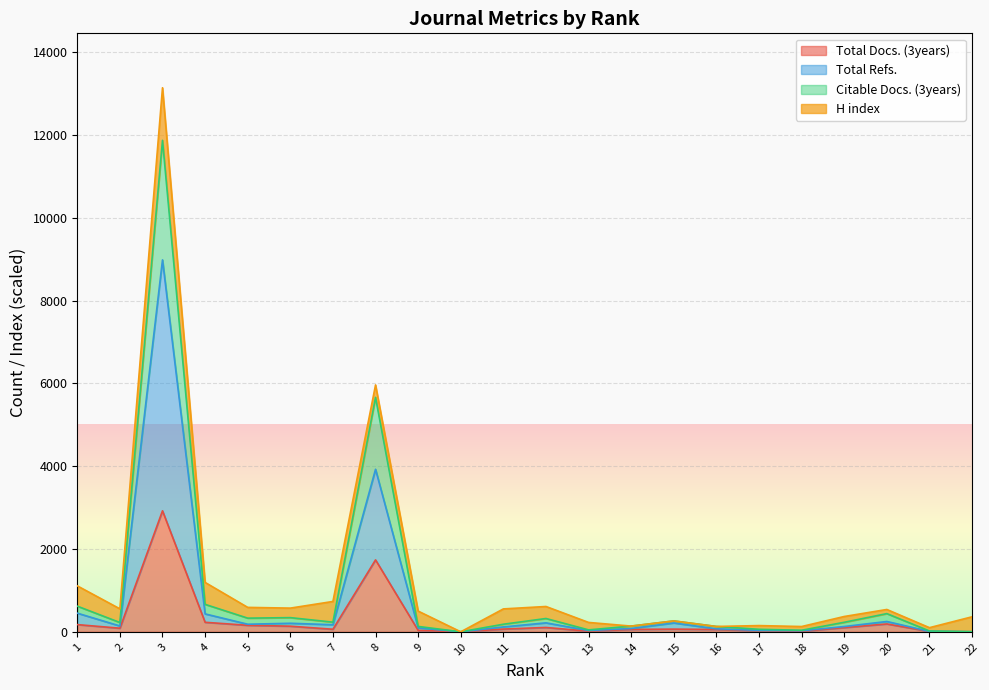

At which category does the chart reach its peak across all series?

3